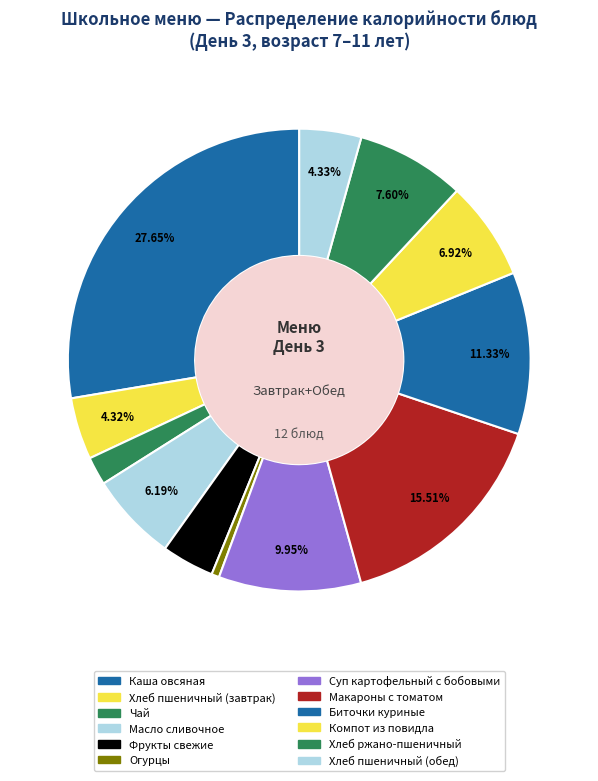

To the nearest percent, what is the difference between the Компот из повидла and Макароны с томатом slice percentages?

9%